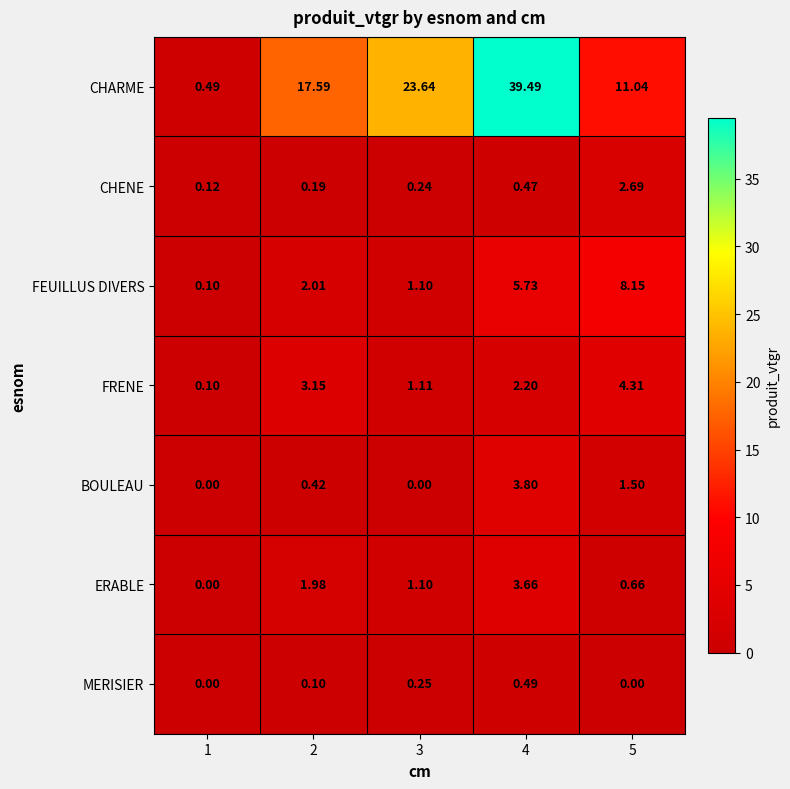

Which series changed the most between 2 and 3?

CHARME